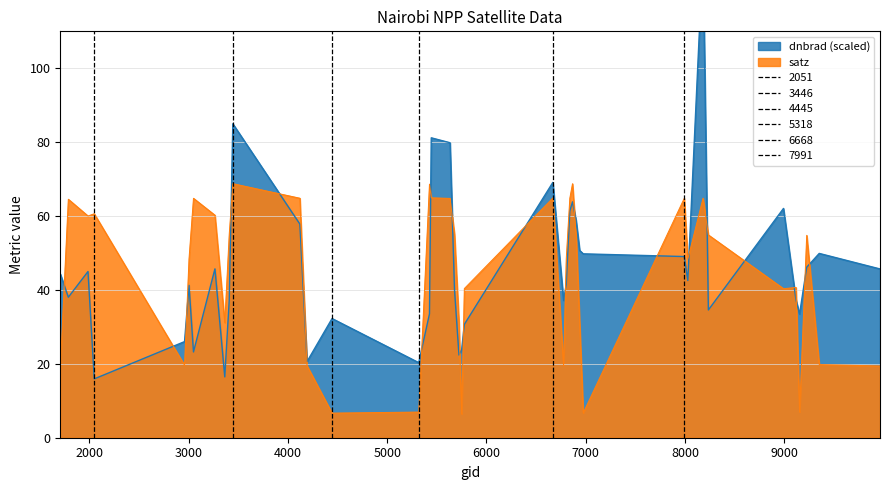

What are all the series names shown in the legend?

dnbrad, satz